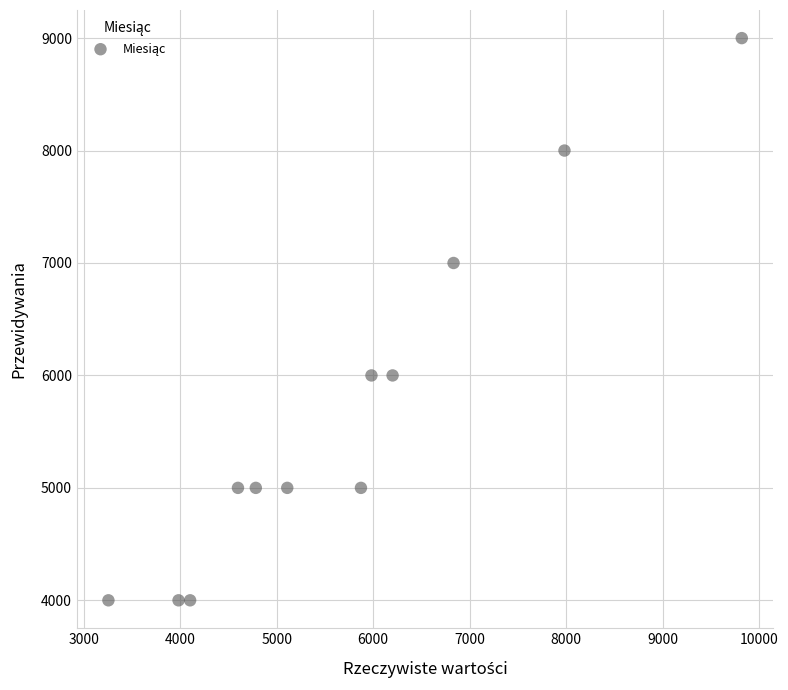

What is the average X value?

5710